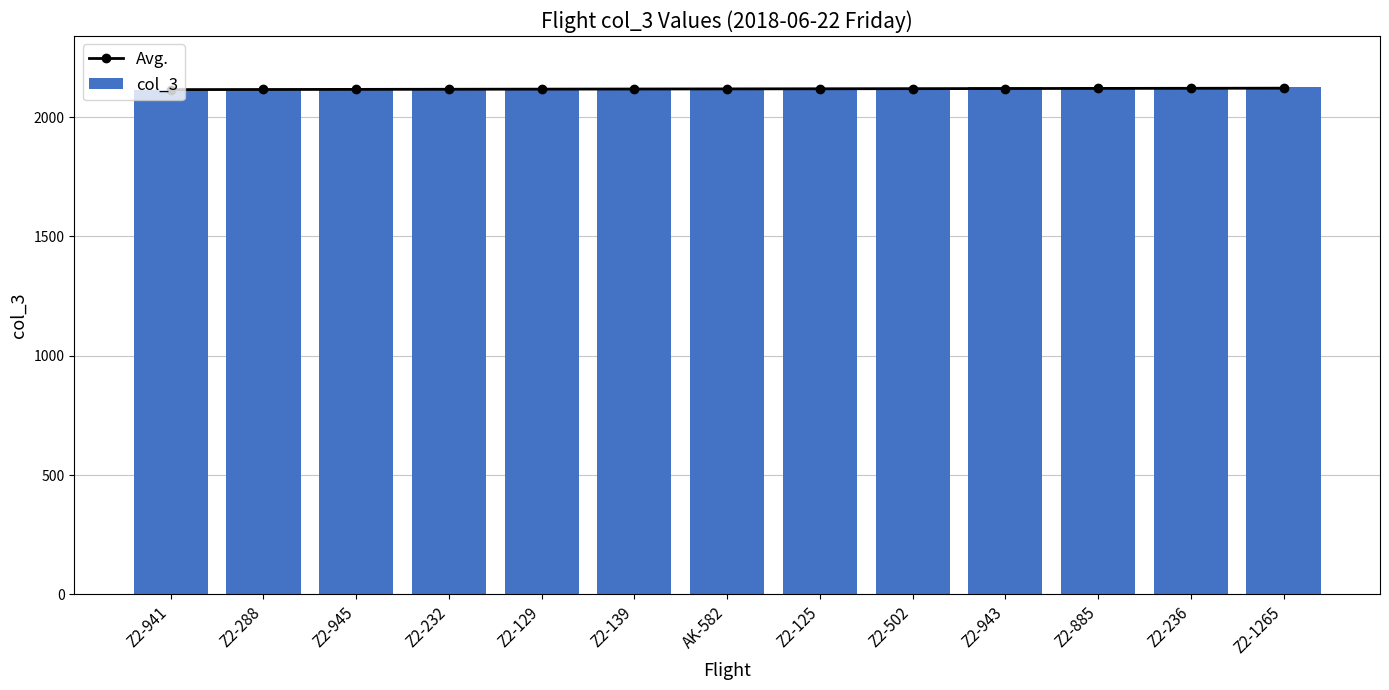

List the labels in order of col_3 value, smallest first.

Z2-941, Z2-288, Z2-945, Z2-232, Z2-129, Z2-139, AK-582, Z2-125, Z2-502, Z2-943, Z2-885, Z2-236, Z2-1265